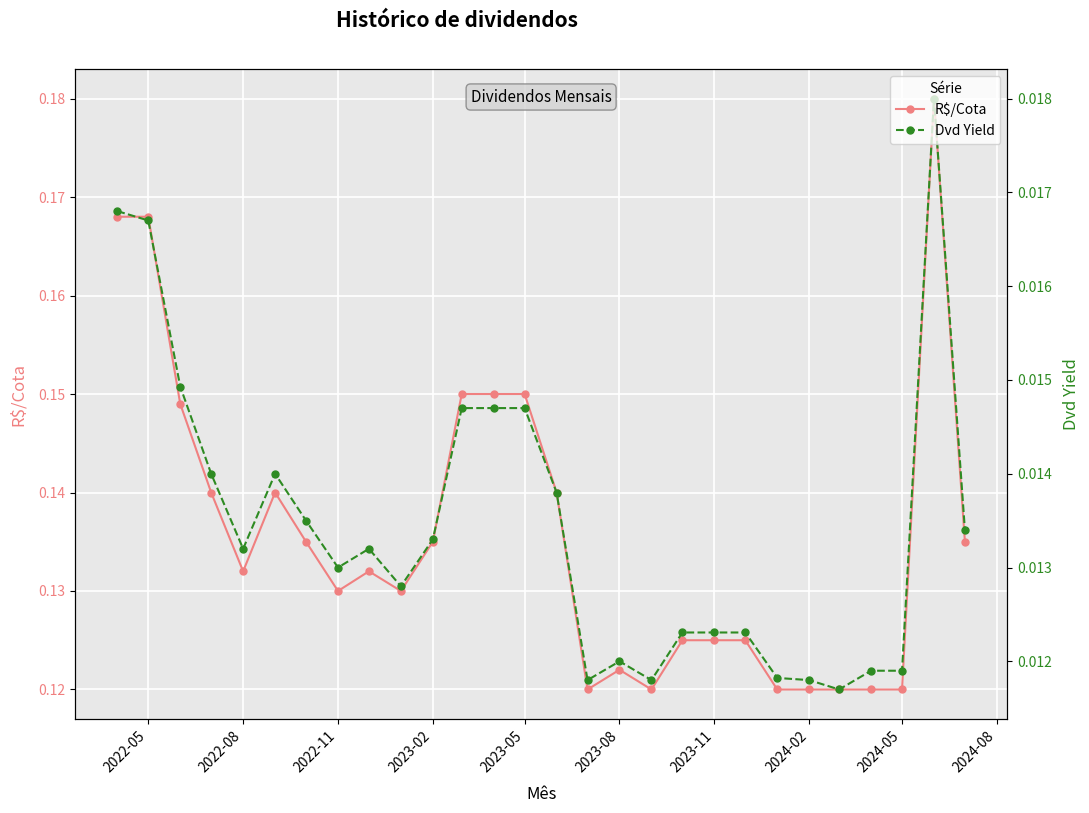

True or false: Dvd Yield has more than 2 points higher than both neighbors.

True